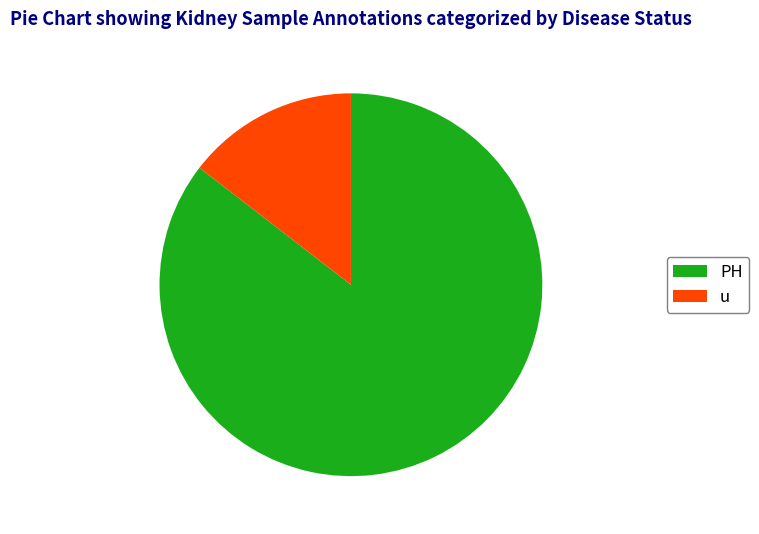

True or false: u accounts for 7% of the total.

False